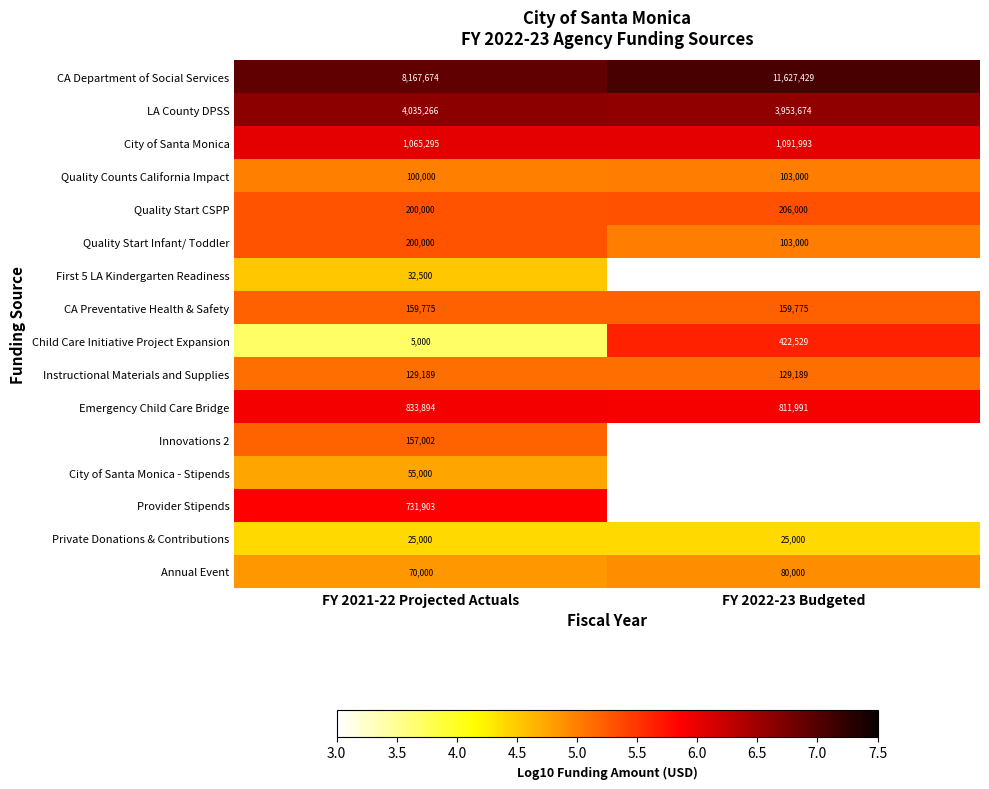

Which category has the highest value in the CA Department of Social Services series?

FY 2022-23 Budgeted